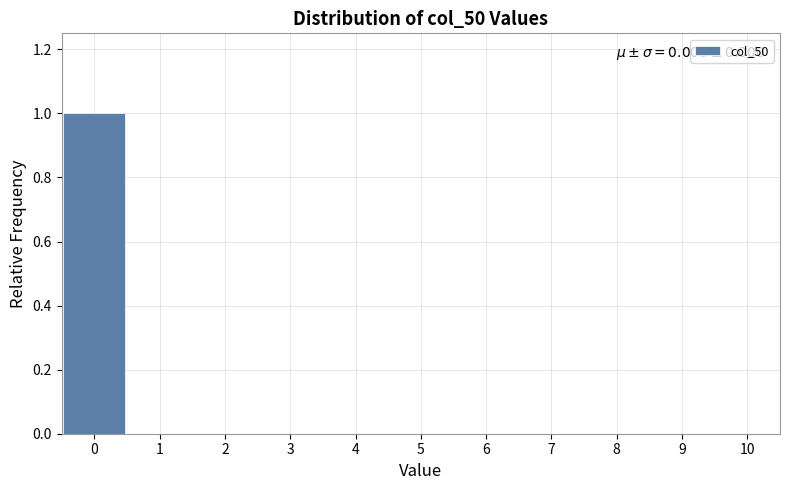

Over which range of the x-axis is the bar tallest?

-0.5 to 0.5